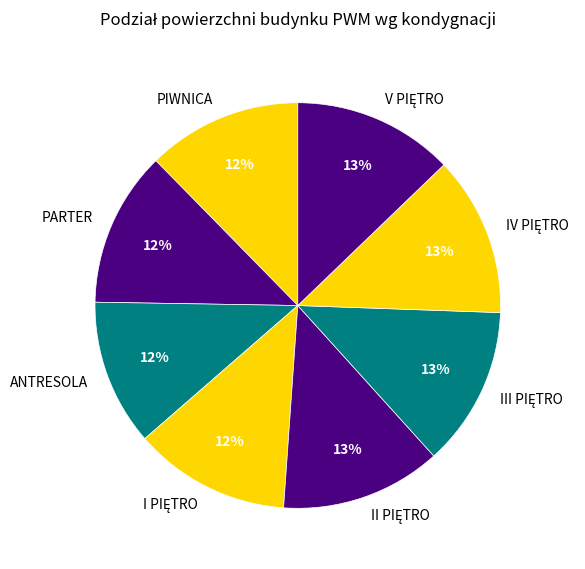

True or false: PIWNICA accounts for 2% of the total.

False